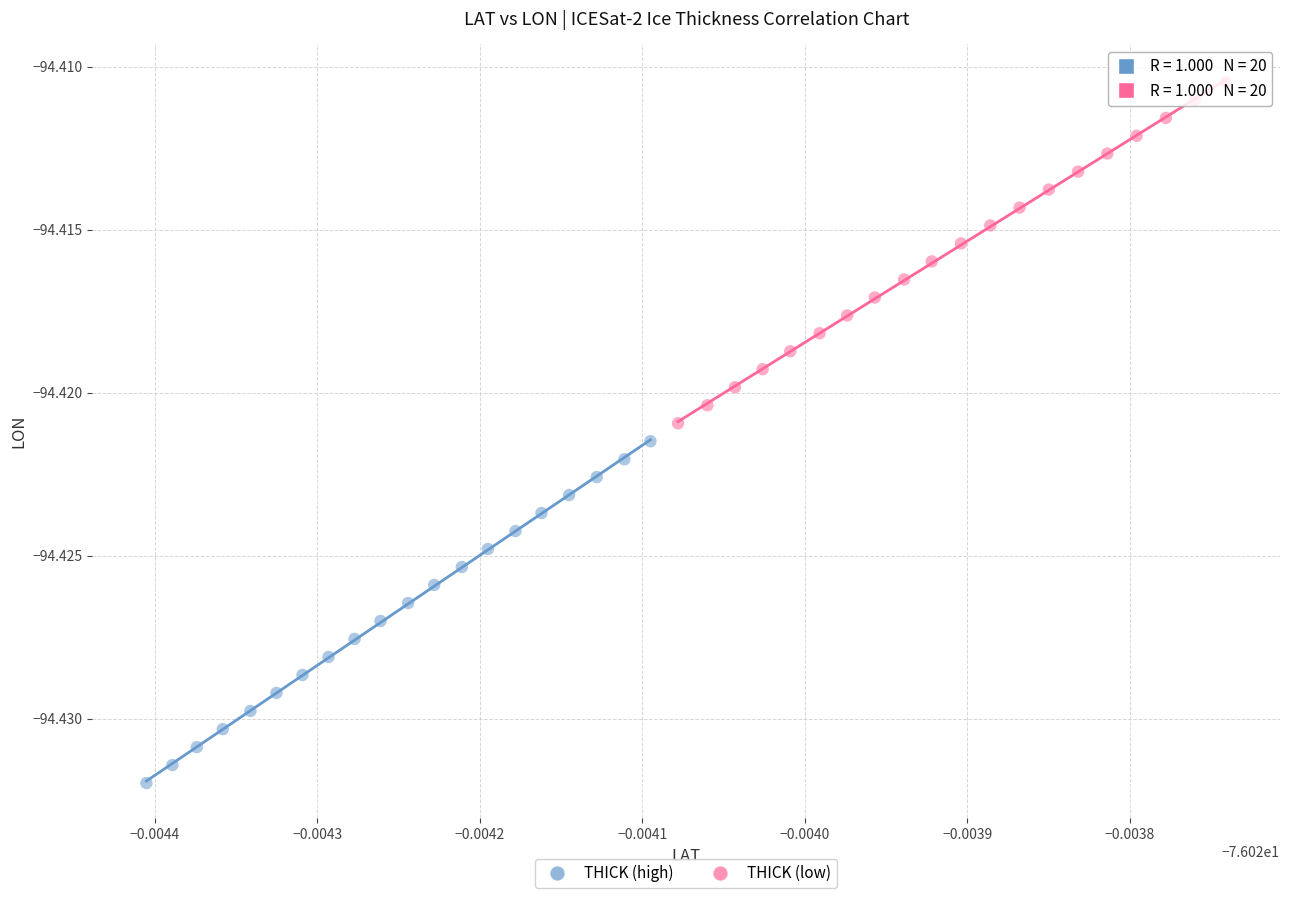

What are all the series names shown in the legend?

THICK (high), THICK (low)